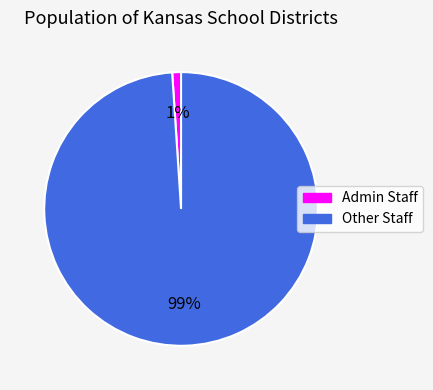

Does any single category account for the majority?

Yes